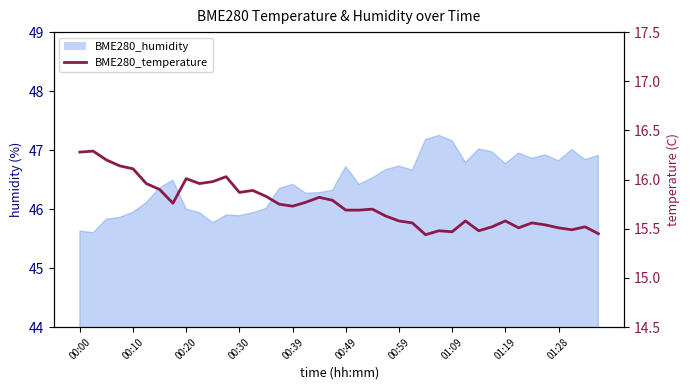

Between 00:39 and 30, which is larger?

00:39